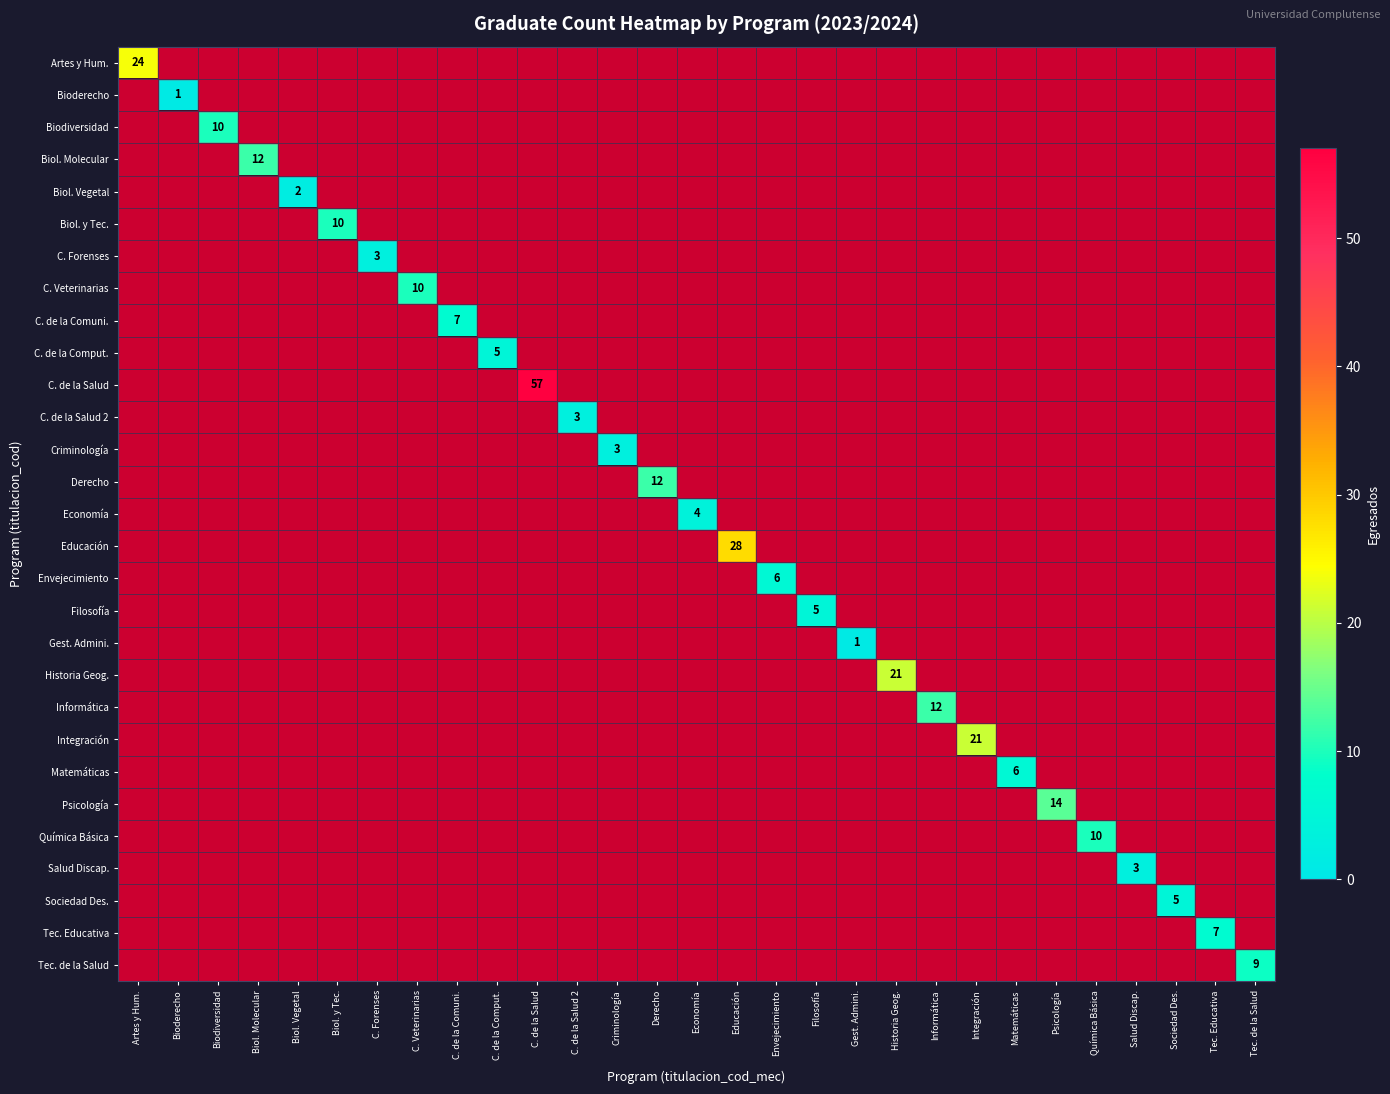

Which series has the largest range (max minus min)?

C. de la Salud